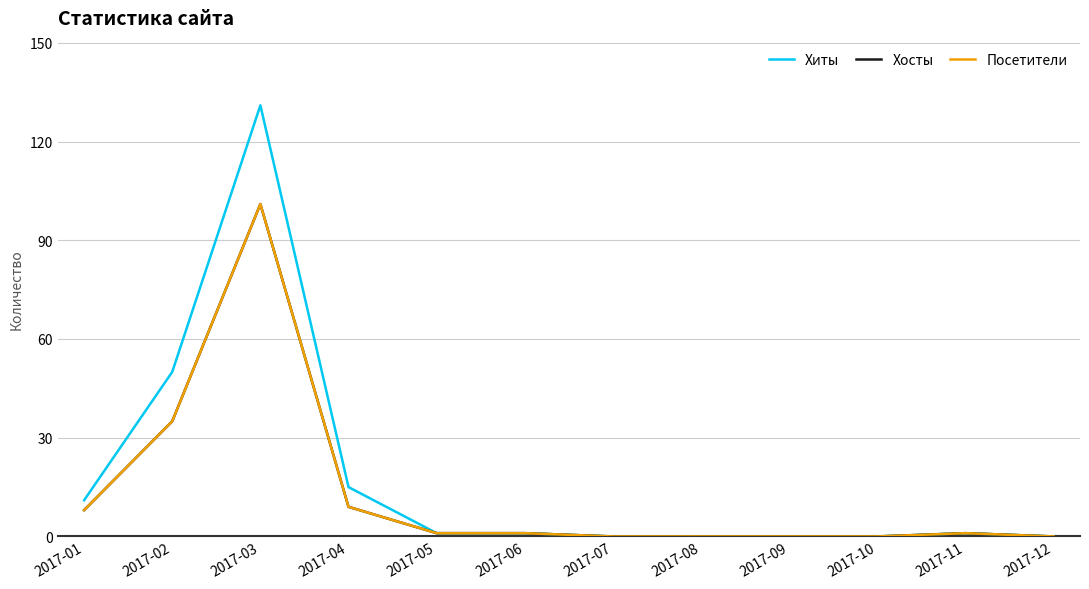

What is the value of the Хиты point at the 1st from the left?

11